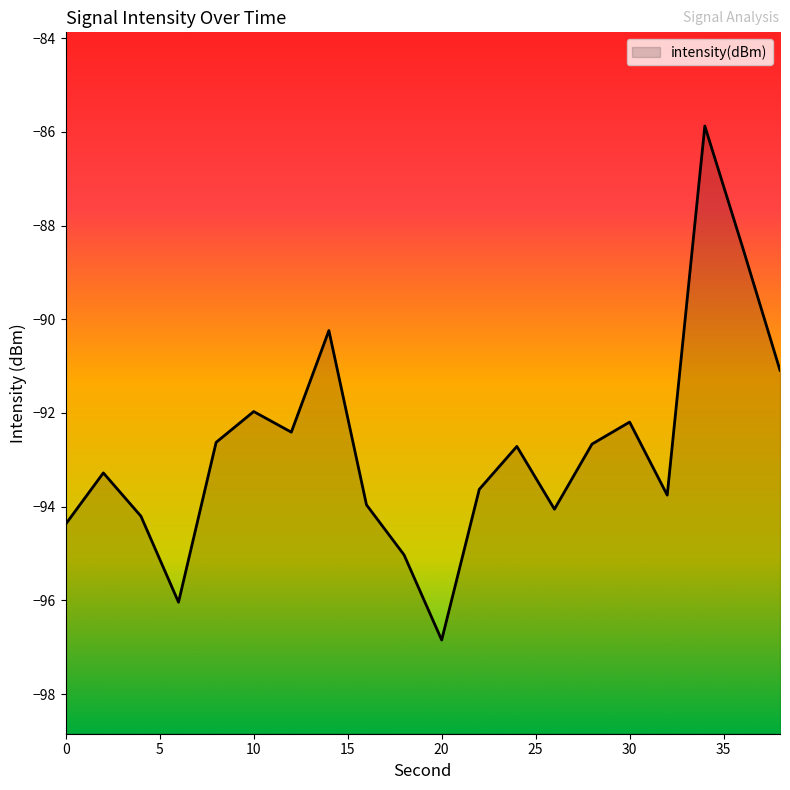

How many points are lower than both their immediate neighbors (excluding endpoints)?

5